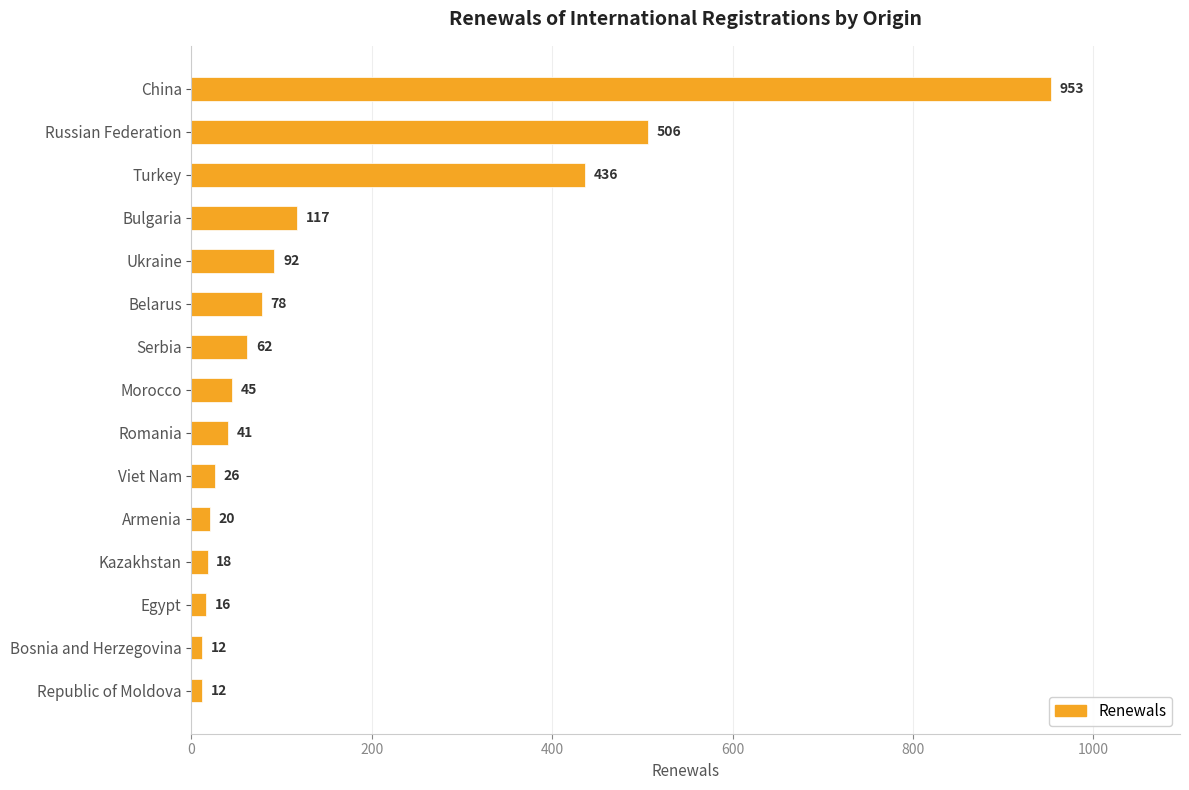

How many values are below 45?

7